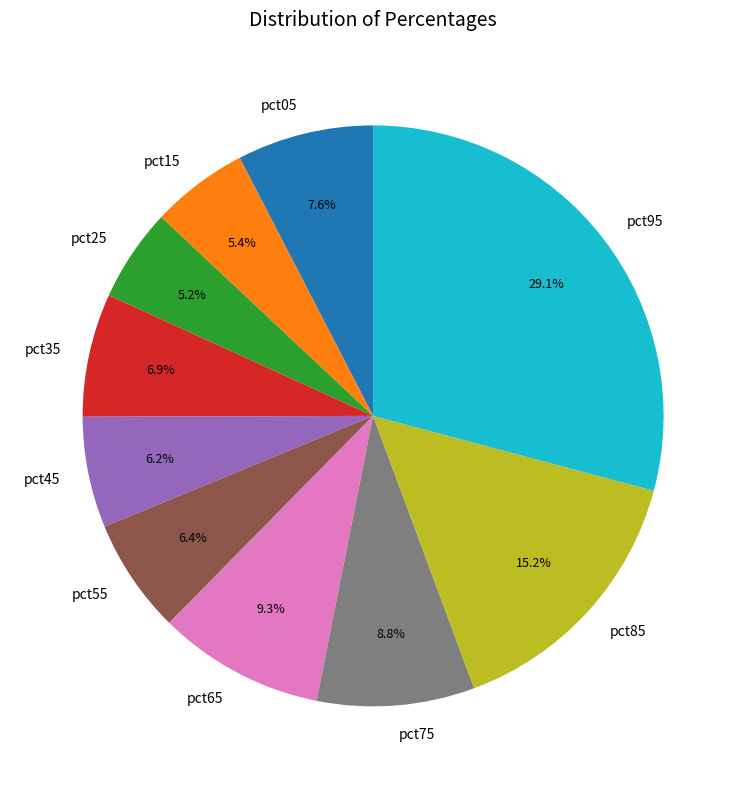

To the nearest percent, what portion does pct45 represent?

6%